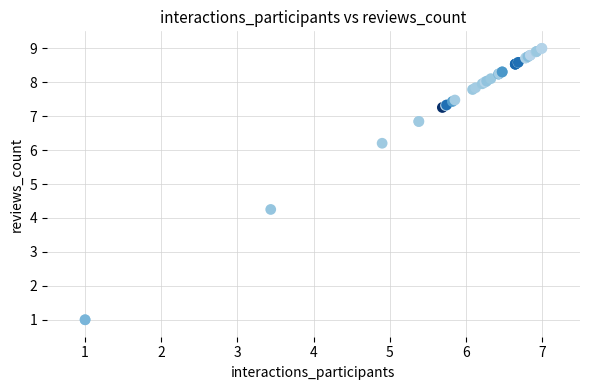

What Y value in the scatter plot is closest to 5?

4.3